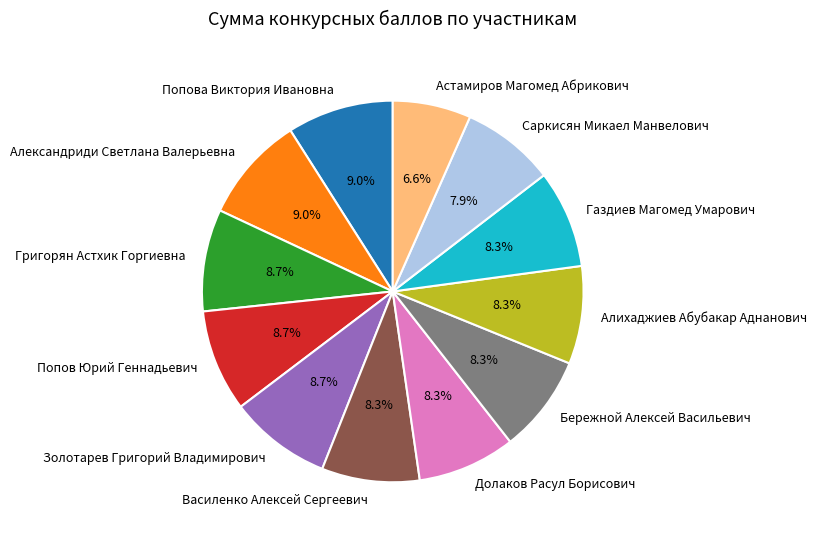

Which category has the smallest portion of the pie?

Астамиров Магомед Абрикович